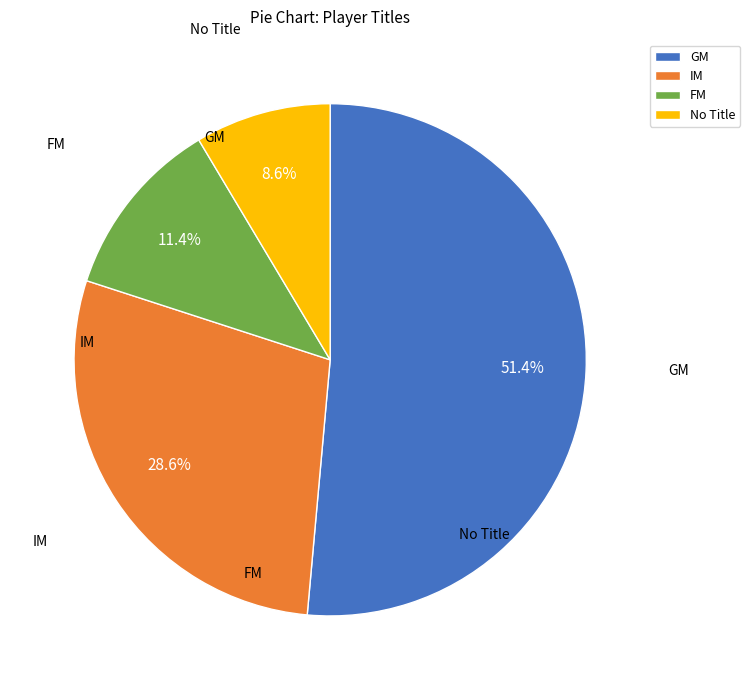

Which slice is the largest?

GM